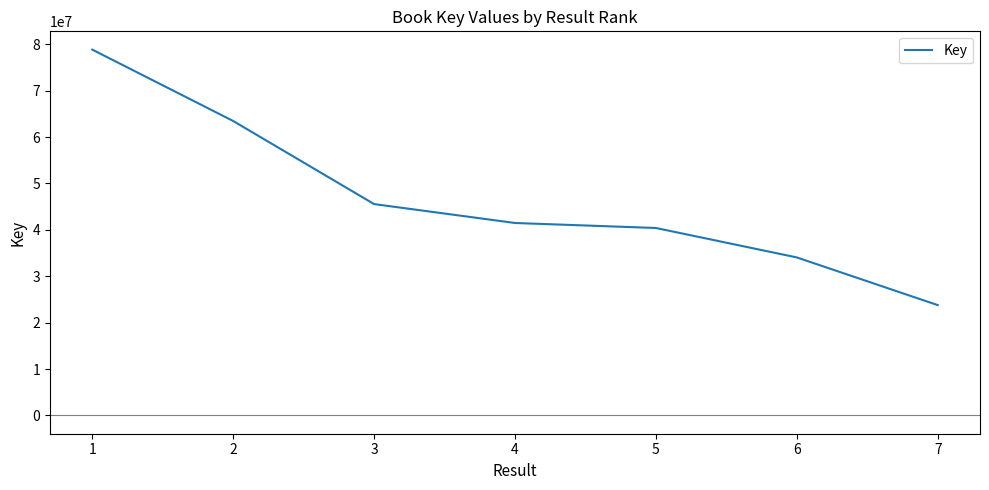

What is the maximum value shown in the chart?

78853445